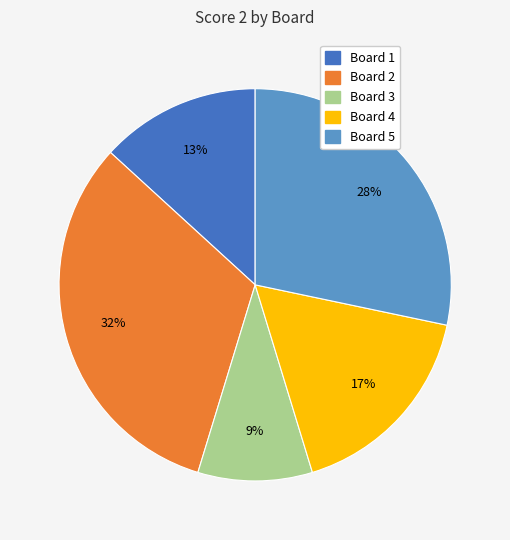

Does any single category account for the majority?

No